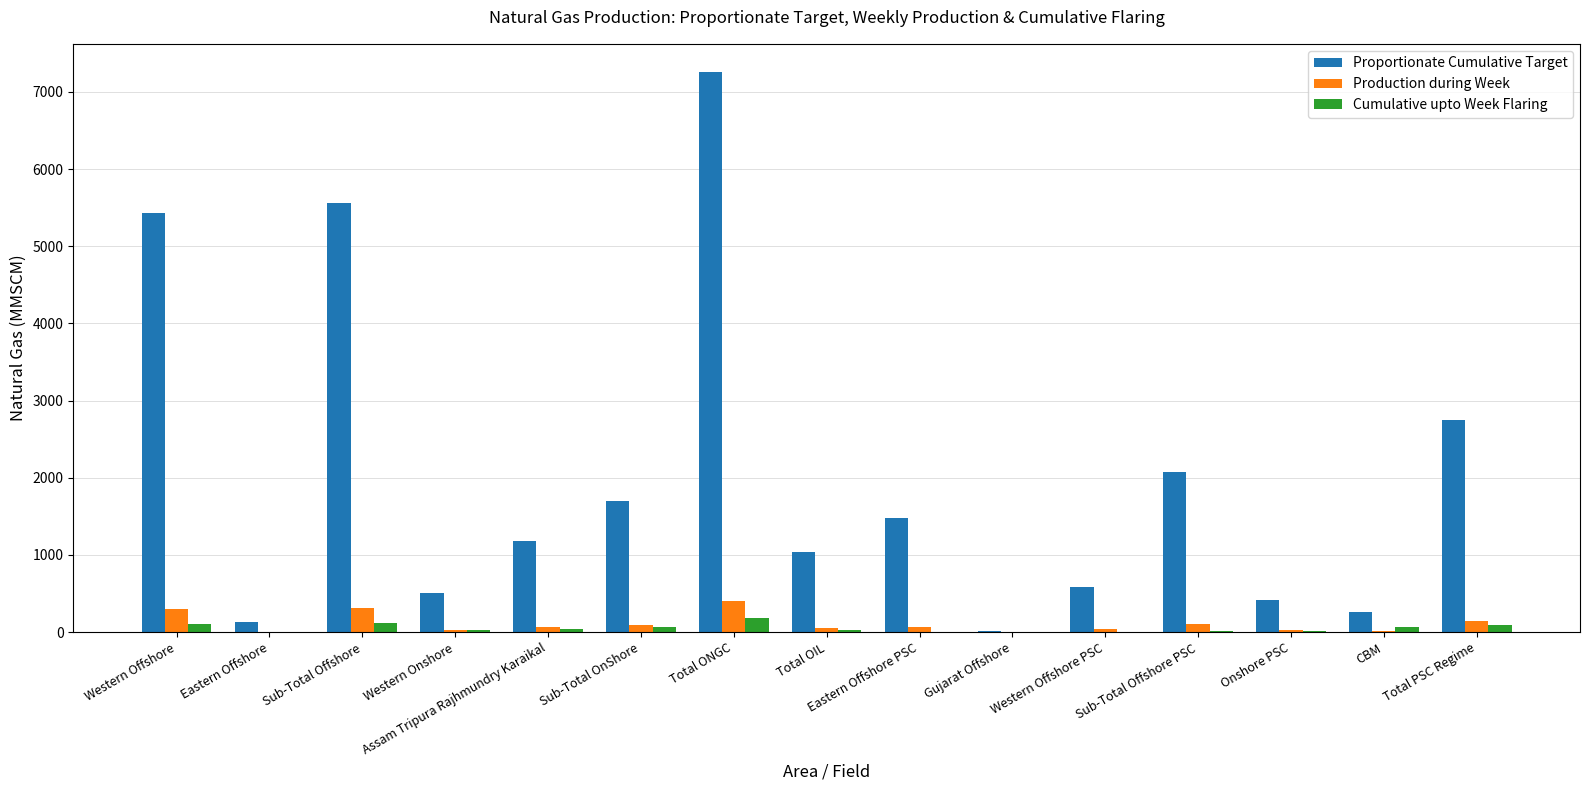

Where is Proportionate Cumulative Target nearest to the value 3636?

Total PSC Regime